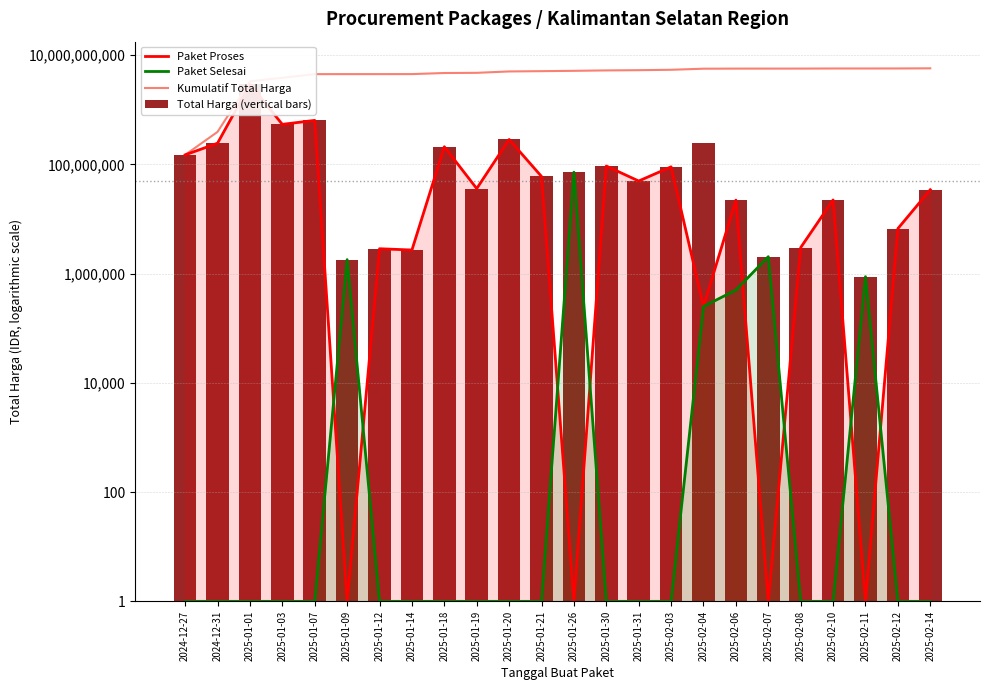

What is the value of the Kumulatif Total Harga bar at the 18th from the left?

5653229800